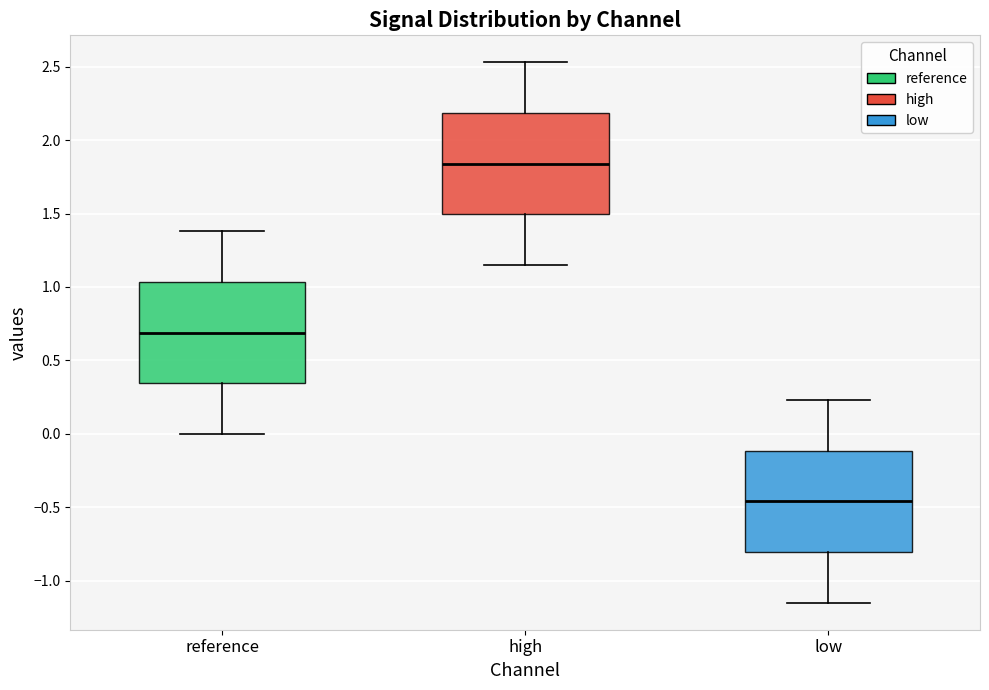

Reading left to right, read every box against the y-axis: the position of its median line, the range the box covers, and the ends of its whiskers. The values are not printed on the chart, so give them approximately, as read against the axis.

reference: median 0.70, box 0.35 to 1.05, whiskers 0.00 to 1.40
high: median 1.85, box 1.50 to 2.20, whiskers 1.15 to 2.55
low: median -0.45, box -0.80 to -0.10, whiskers -1.15 to 0.25